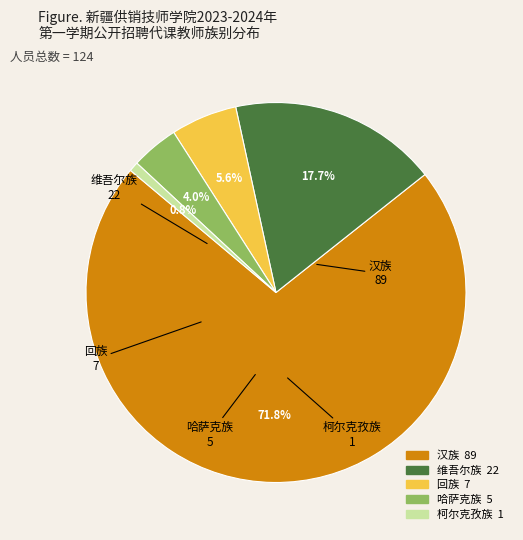

Do 回族 and 维吾尔族 together represent more than half of the pie?

No